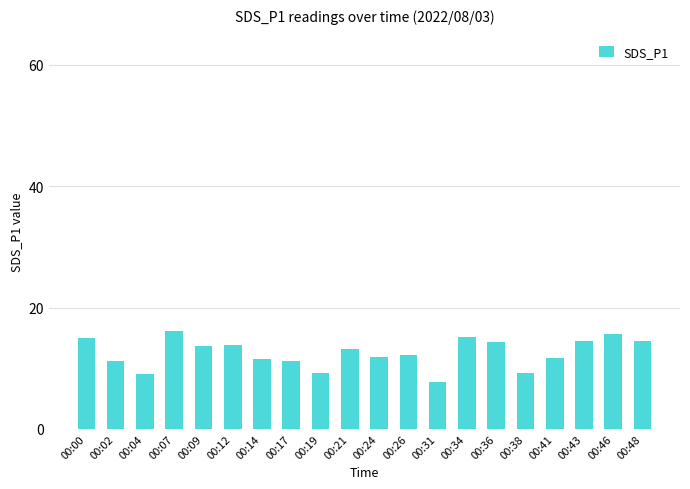

At which label does the data first exceed 13?

00:00